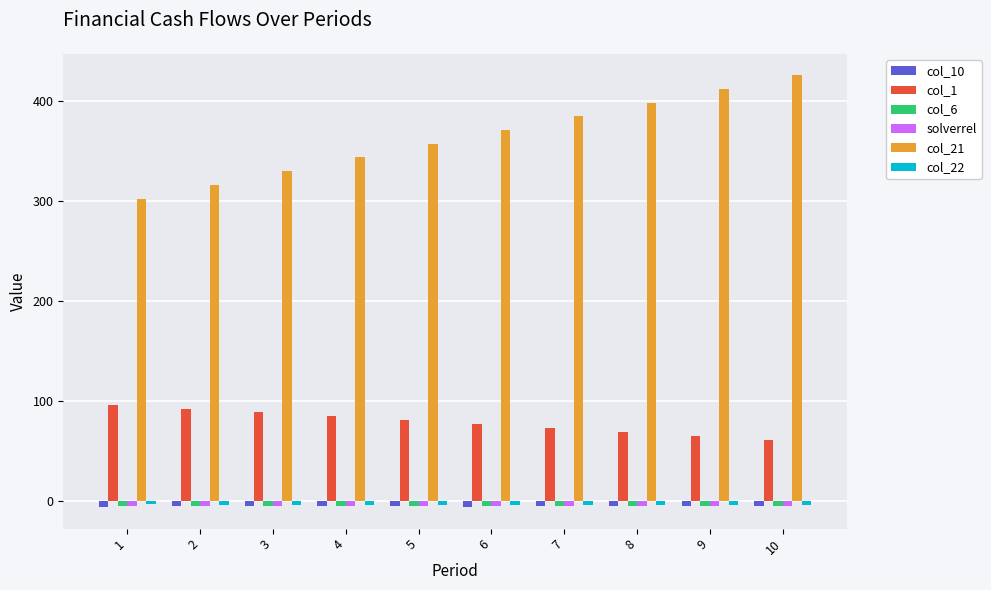

Which series has the largest range (max minus min)?

col_21